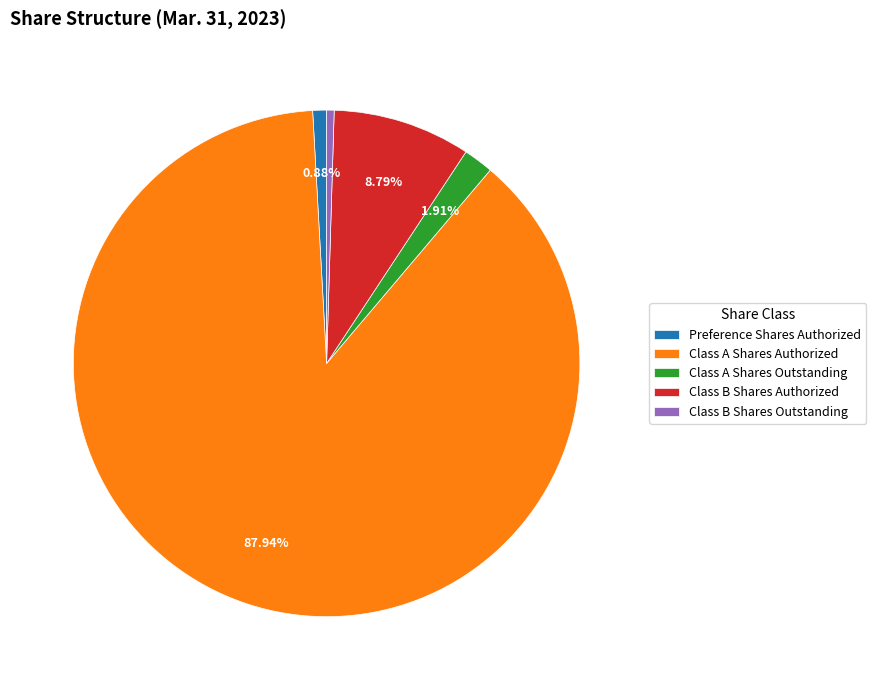

Which category has the biggest portion of the pie?

Class A Shares Authorized